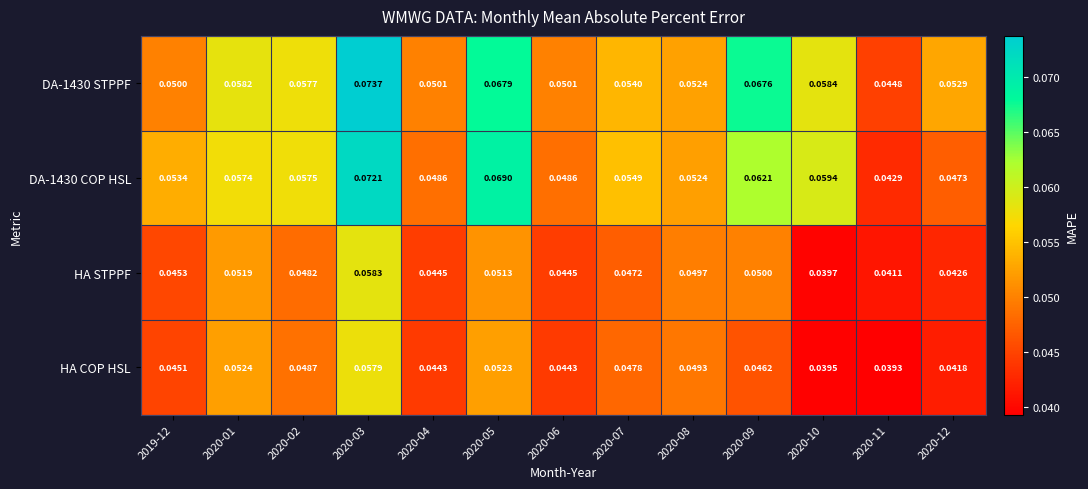

Is the value of HA COP HSL at 2020-10 greater than the value of DA-1430 STPPF at 2020-07?

No